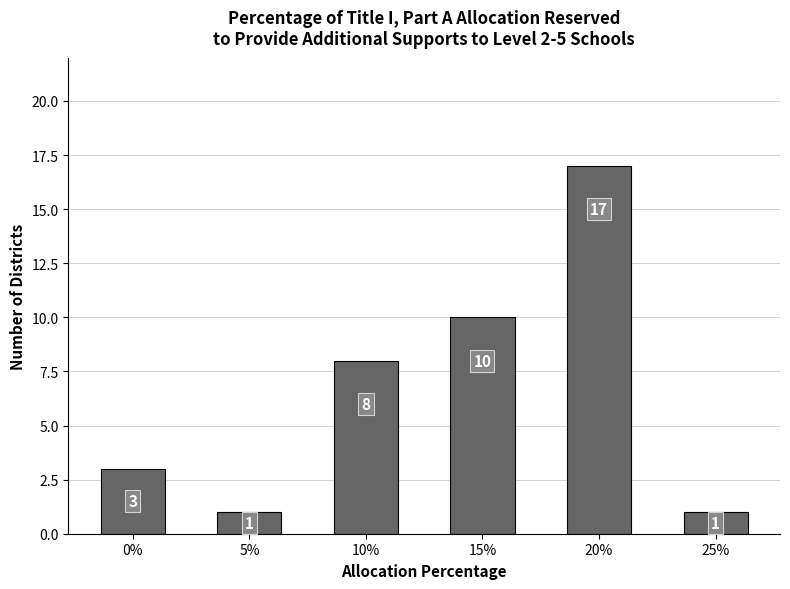

How many categories are shown in the chart?

6